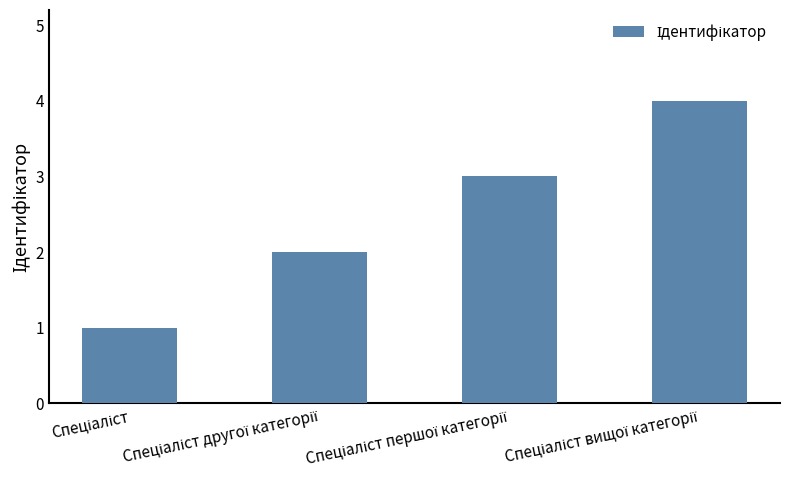

What is the greatest value displayed?

4